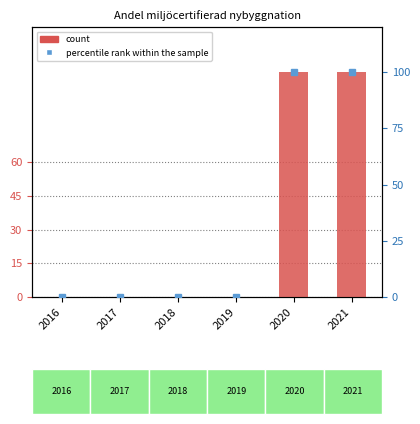

Which has a higher value, 2020 or 2018?

2020